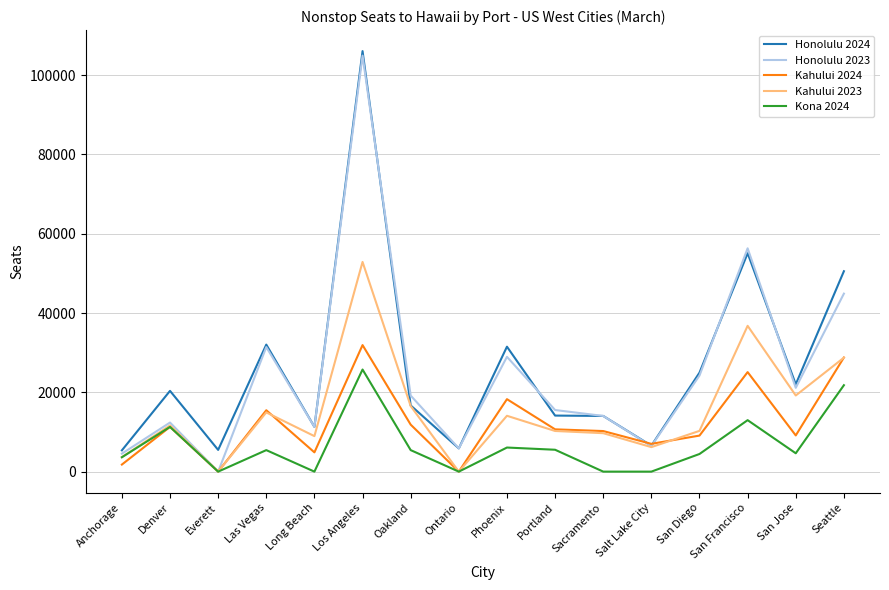

True or false: Kahului 2023 has more than 0 points higher than both neighbors.

True